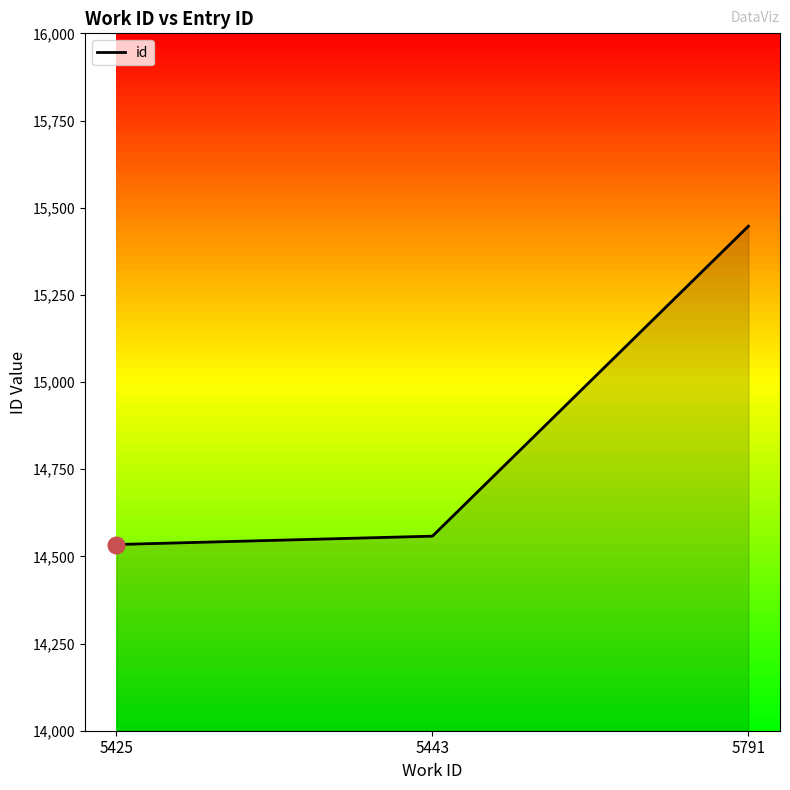

Reading left to right, what are all the values shown in this chart?

5425=14534	5443=14558	5791=15447